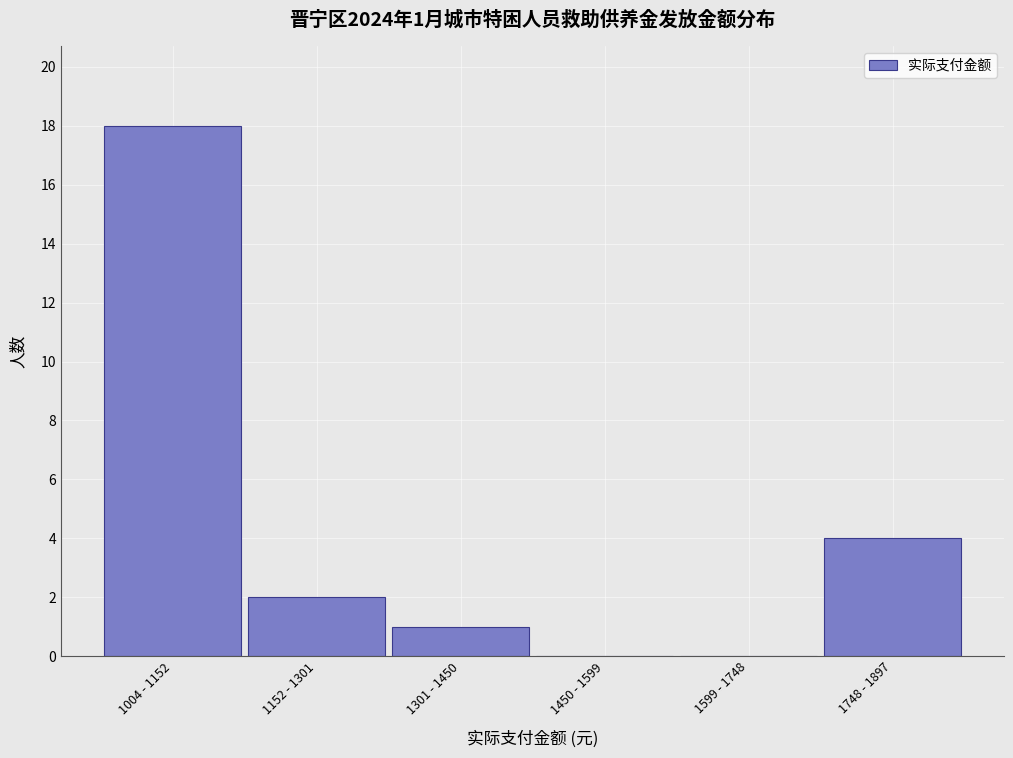

Reading left to right, transcribe all the data shown in this chart.

1004 - 1152=18	1152 - 1301=2	1301 - 1450=1	1450 - 1599=0	1599 - 1748=0	1748 - 1897=4